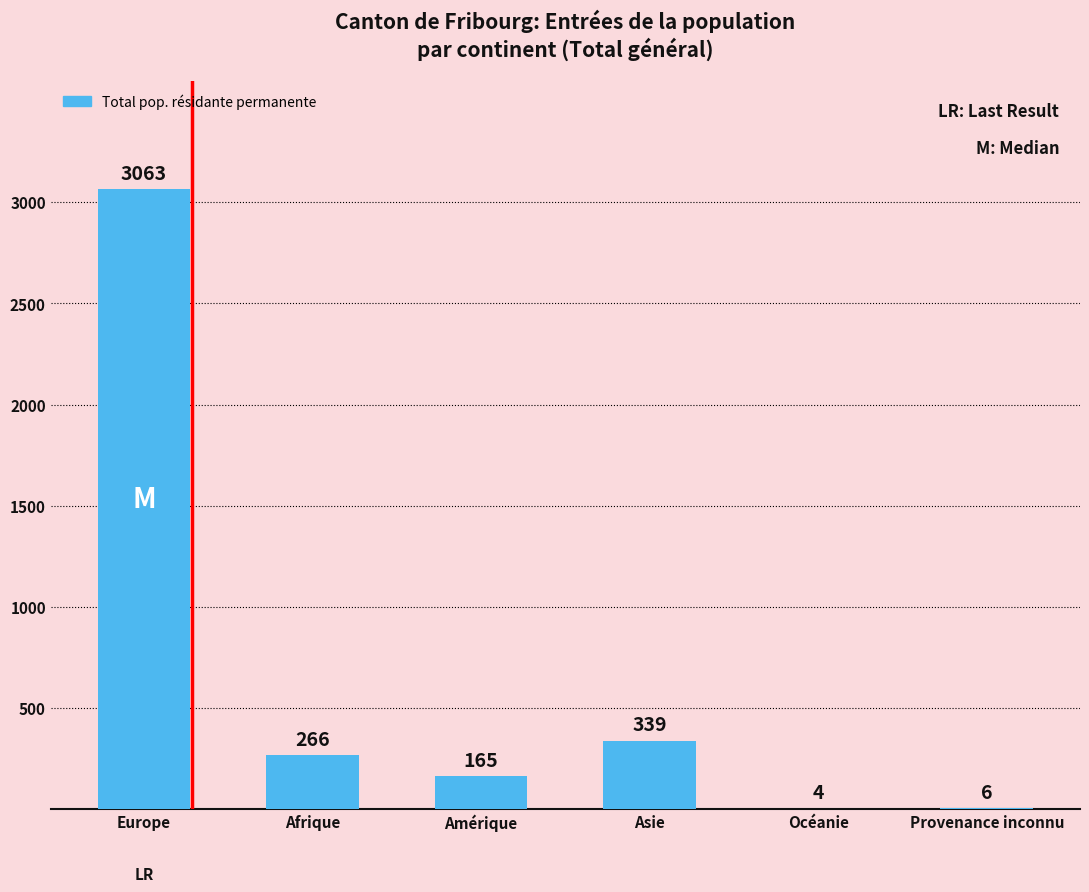

Which label corresponds to the largest value in the chart?

Europe